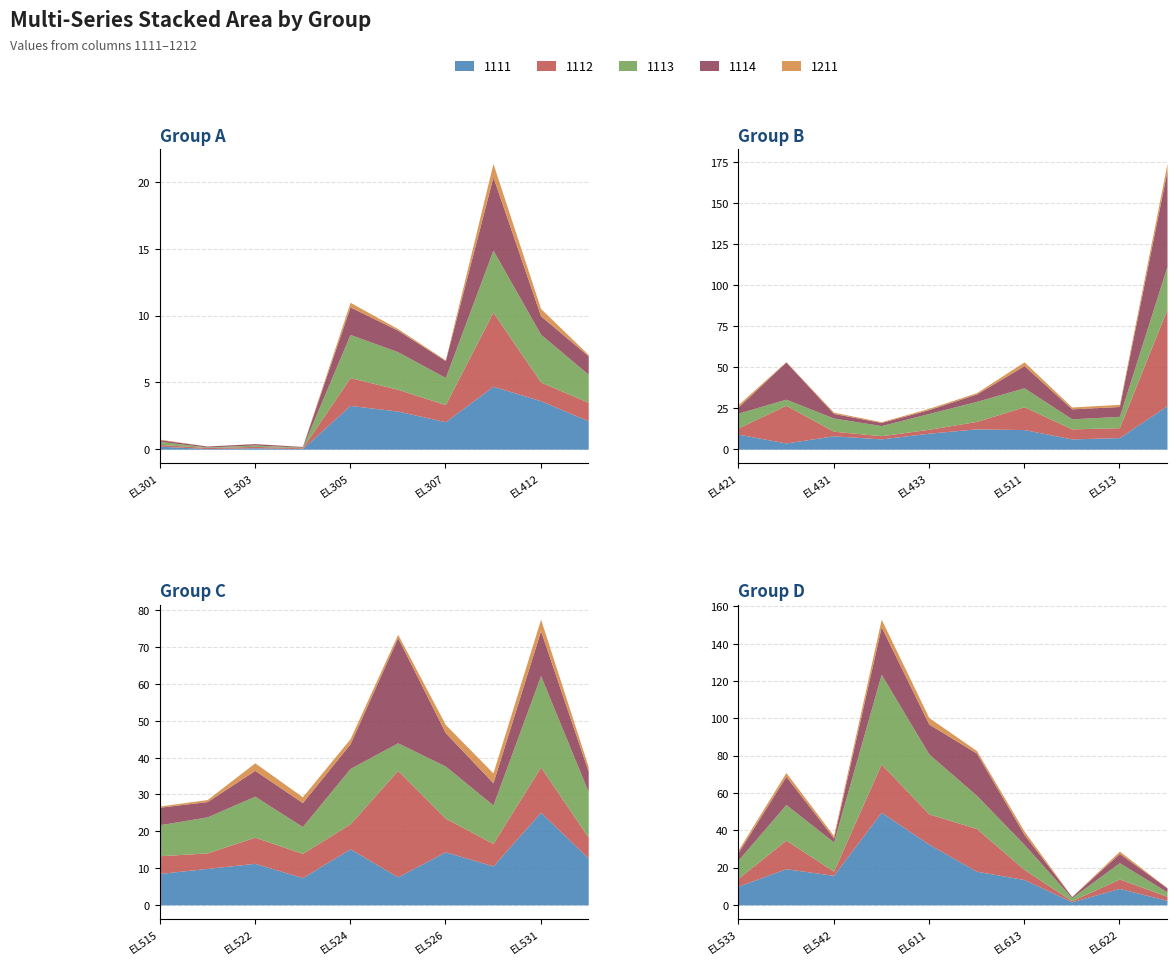

Which series changed the most between EL306 and EL523?

1112